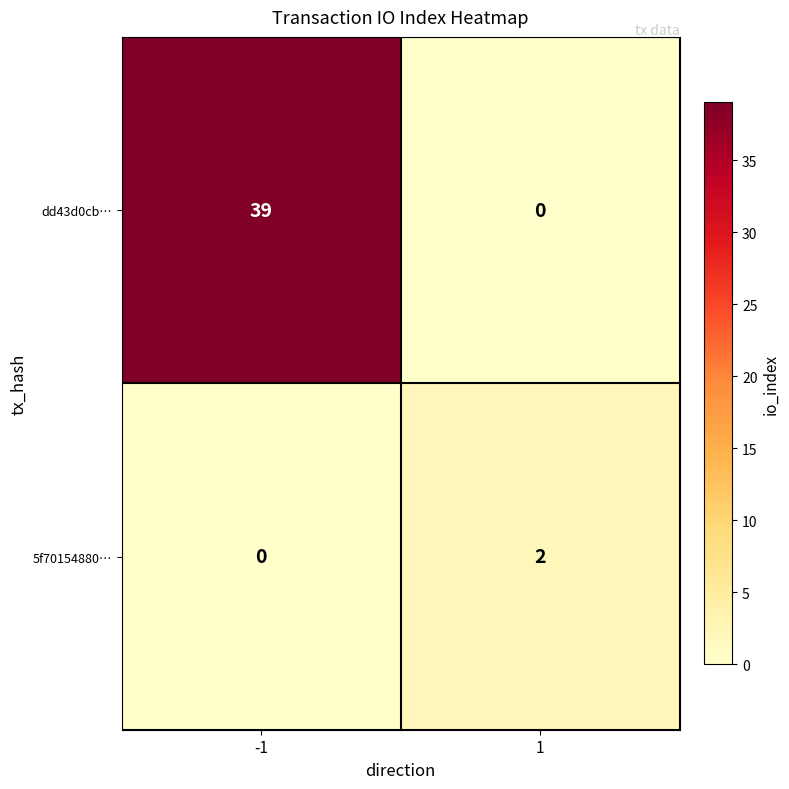

Which series has the largest range (max minus min)?

dd43d0cb…